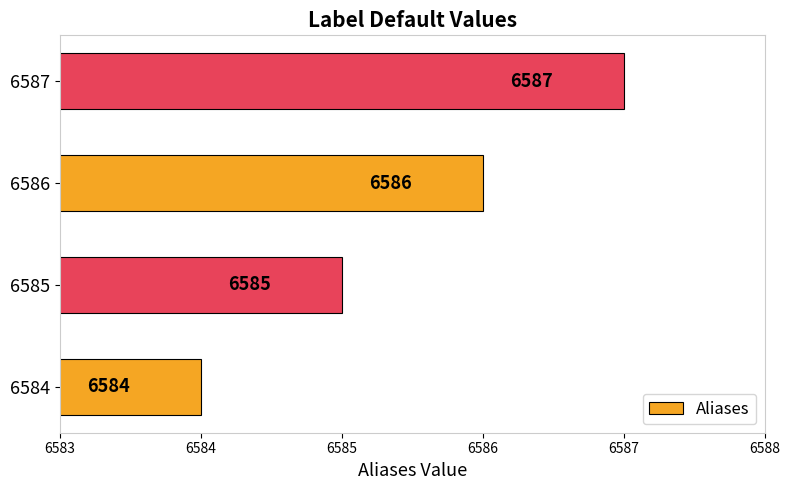

What is the change in value from 6585 to 6587?

+2